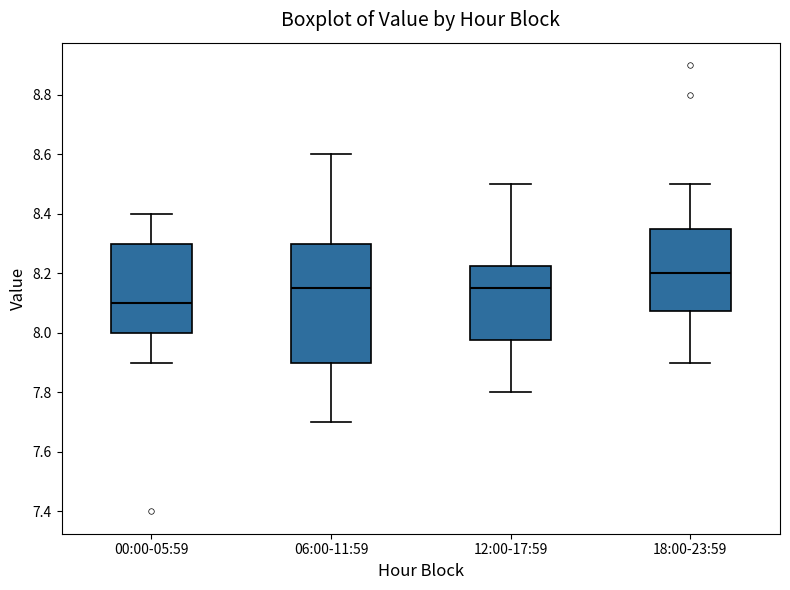

Reading left to right, read every box against the y-axis: the position of its median line, the range the box covers, and the ends of its whiskers. The values are not printed on the chart, so give them approximately, as read against the axis.

00:00-05:59: median 8.10, box 8.00 to 8.30, whiskers 7.90 to 8.40
06:00-11:59: median 8.16, box 7.90 to 8.30, whiskers 7.70 to 8.60
12:00-17:59: median 8.16, box 7.98 to 8.22, whiskers 7.80 to 8.50
18:00-23:59: median 8.20, box 8.08 to 8.36, whiskers 7.90 to 8.50